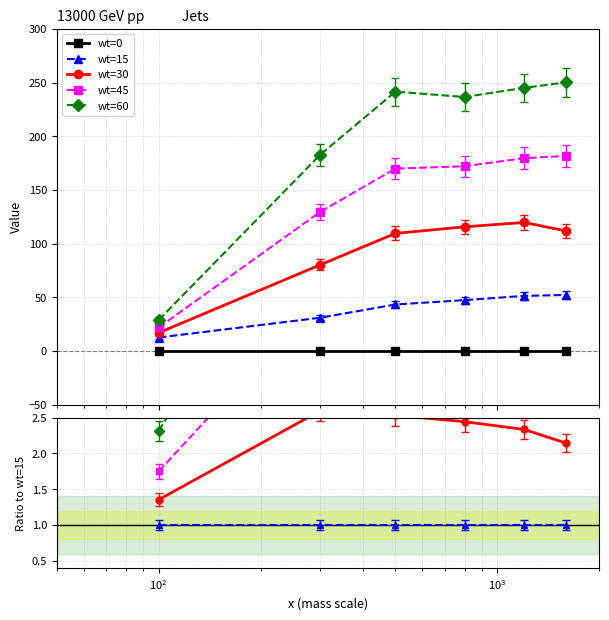

Reading left to right, transcribe all the data shown in this chart.

wt=0: 0.0	0.0	0.0	0.0	0.0	0.0
wt=15: 1.0	1.0	1.0	1.0	1.0	1.0
wt=30: 1.4	2.6	2.5	2.4	2.3	2.1
wt=45: 1.8	4.2	3.9	3.6	3.5	3.5
wt=60: 2.3	5.9	5.6	5.0	4.8	4.8